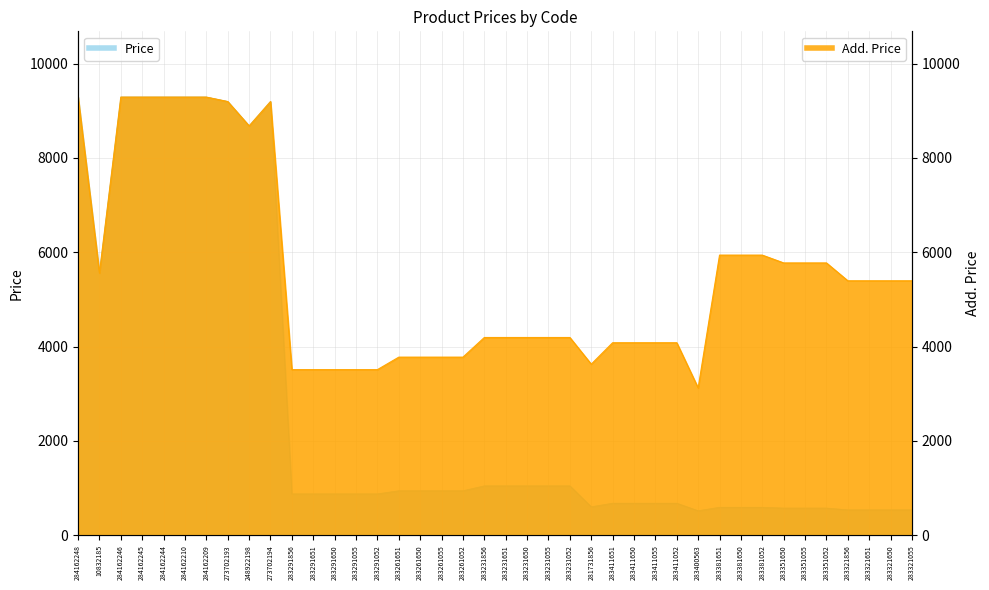

In Price, how many points are lower than both neighbors (excluding endpoints)?

4